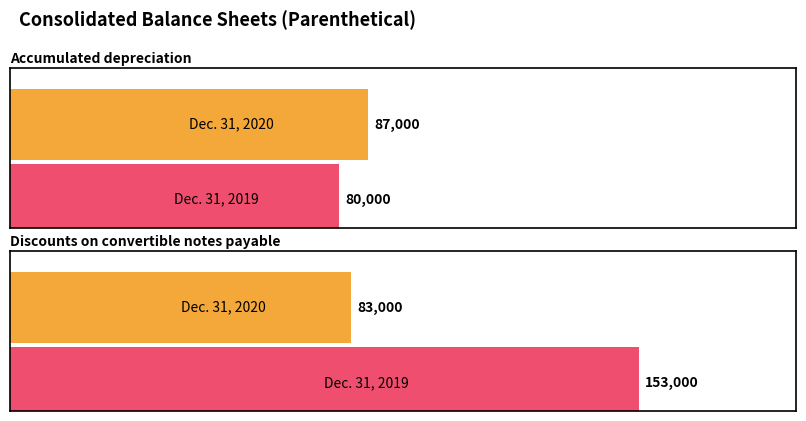

What are all the series names shown in the legend?

Dec. 31, 2020, Dec. 31, 2019